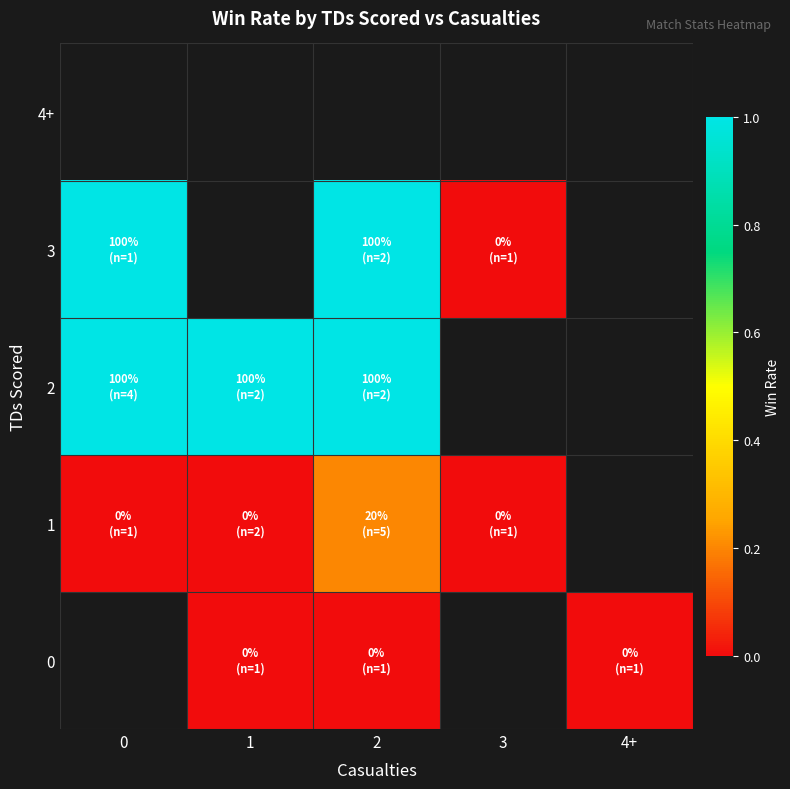

At which label does 1 reach its peak?

2